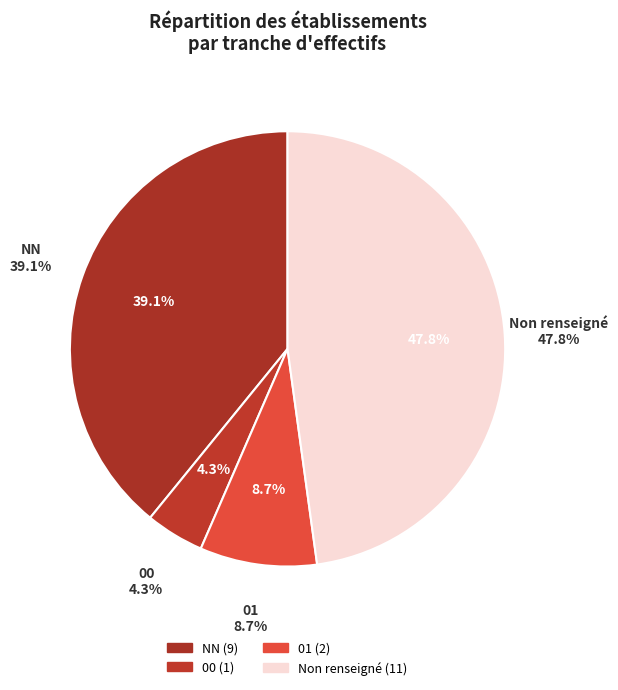

True or false:  accounts for 48% of the total.

True